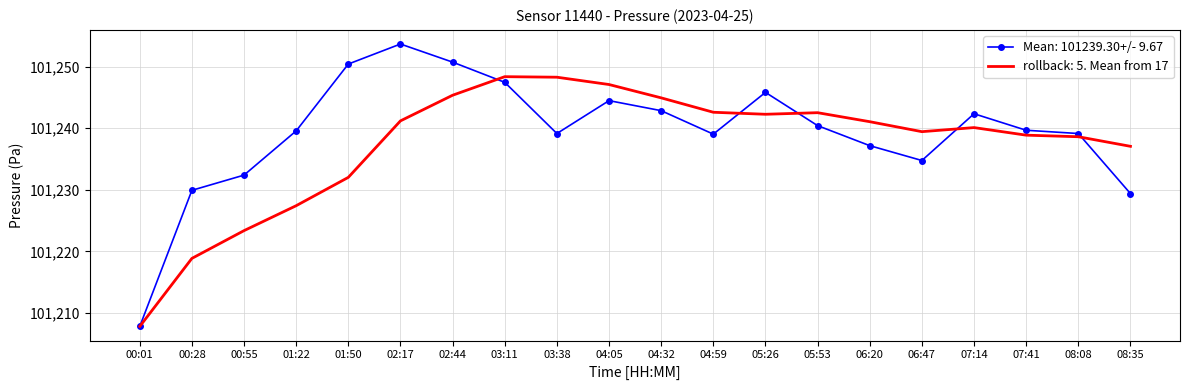

What position from the left is 08:35?

20